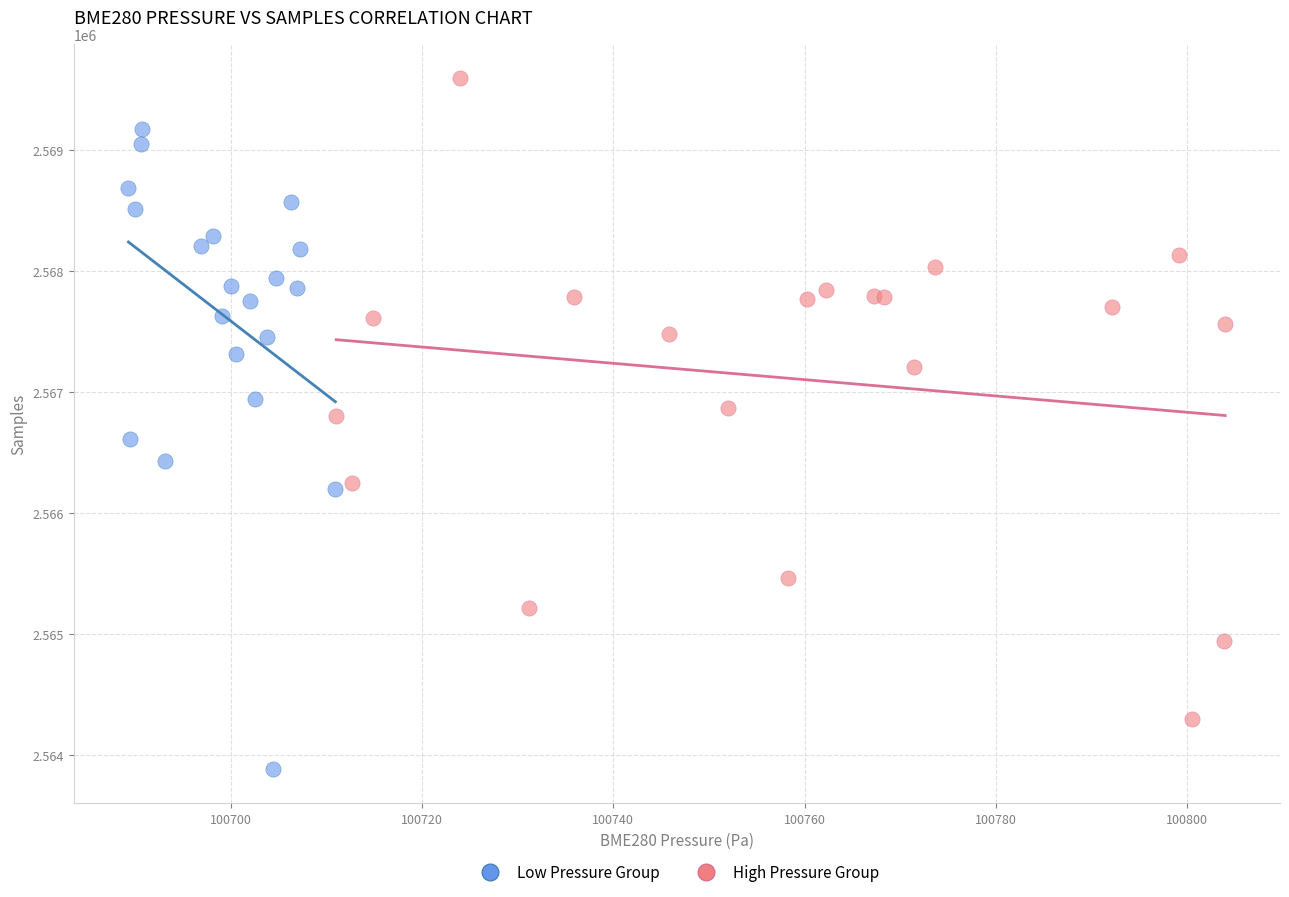

Which series contains the highest Y value?

High Pressure Group